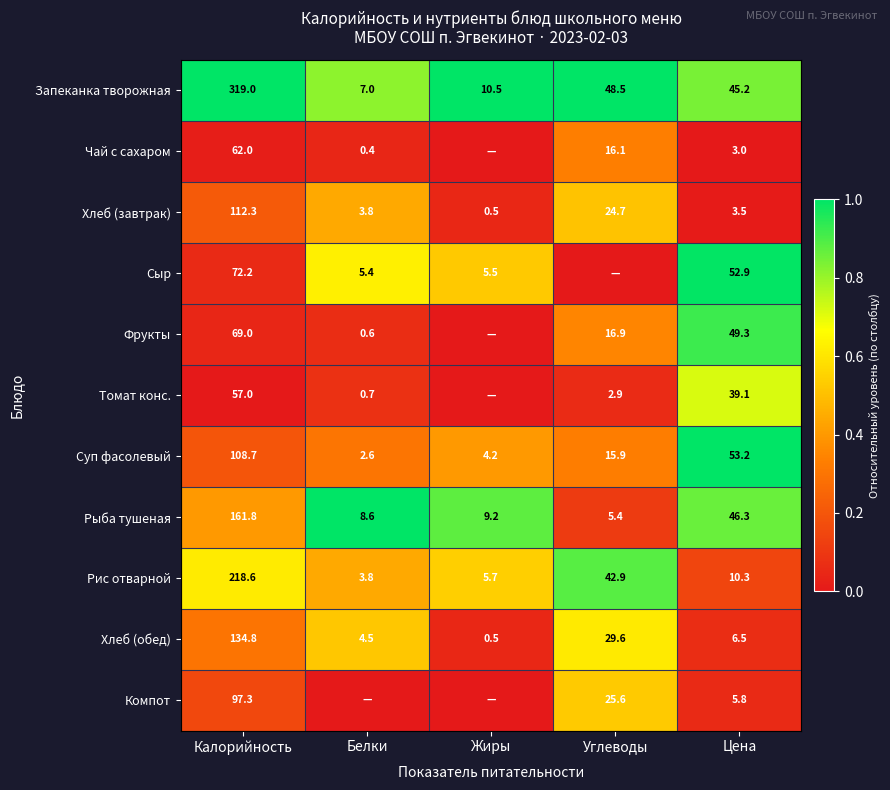

The value of Рыба тушеная at Жиры is 14.5. True or false?

False